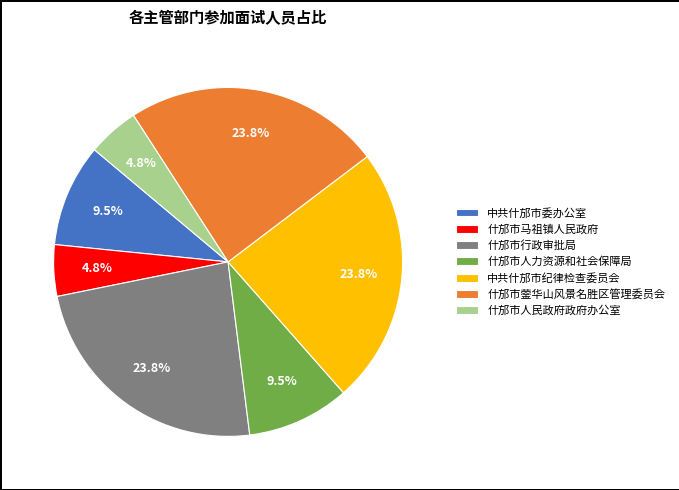

What percentage is the 什邡市人民政府政府办公室 slice, to the nearest percent?

5%